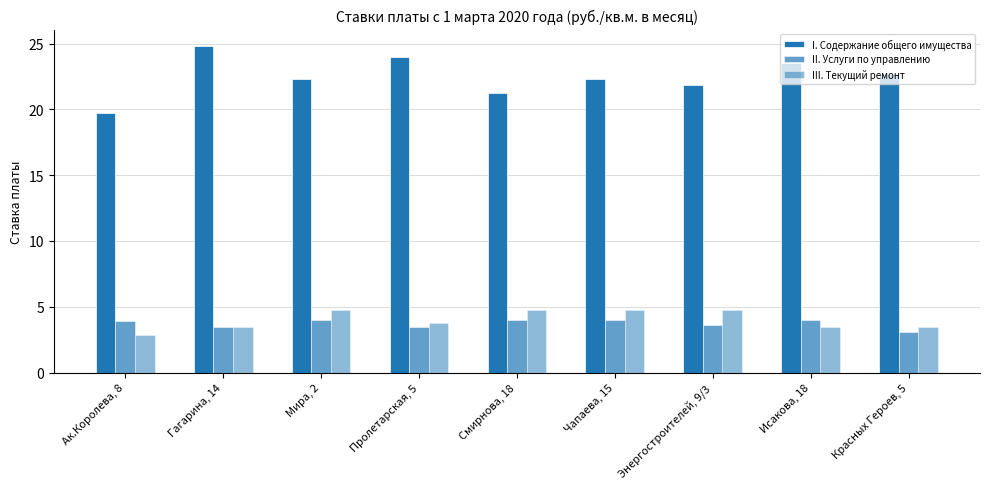

What is the spread (max minus min) of values at Смирнова, 18?

17.2